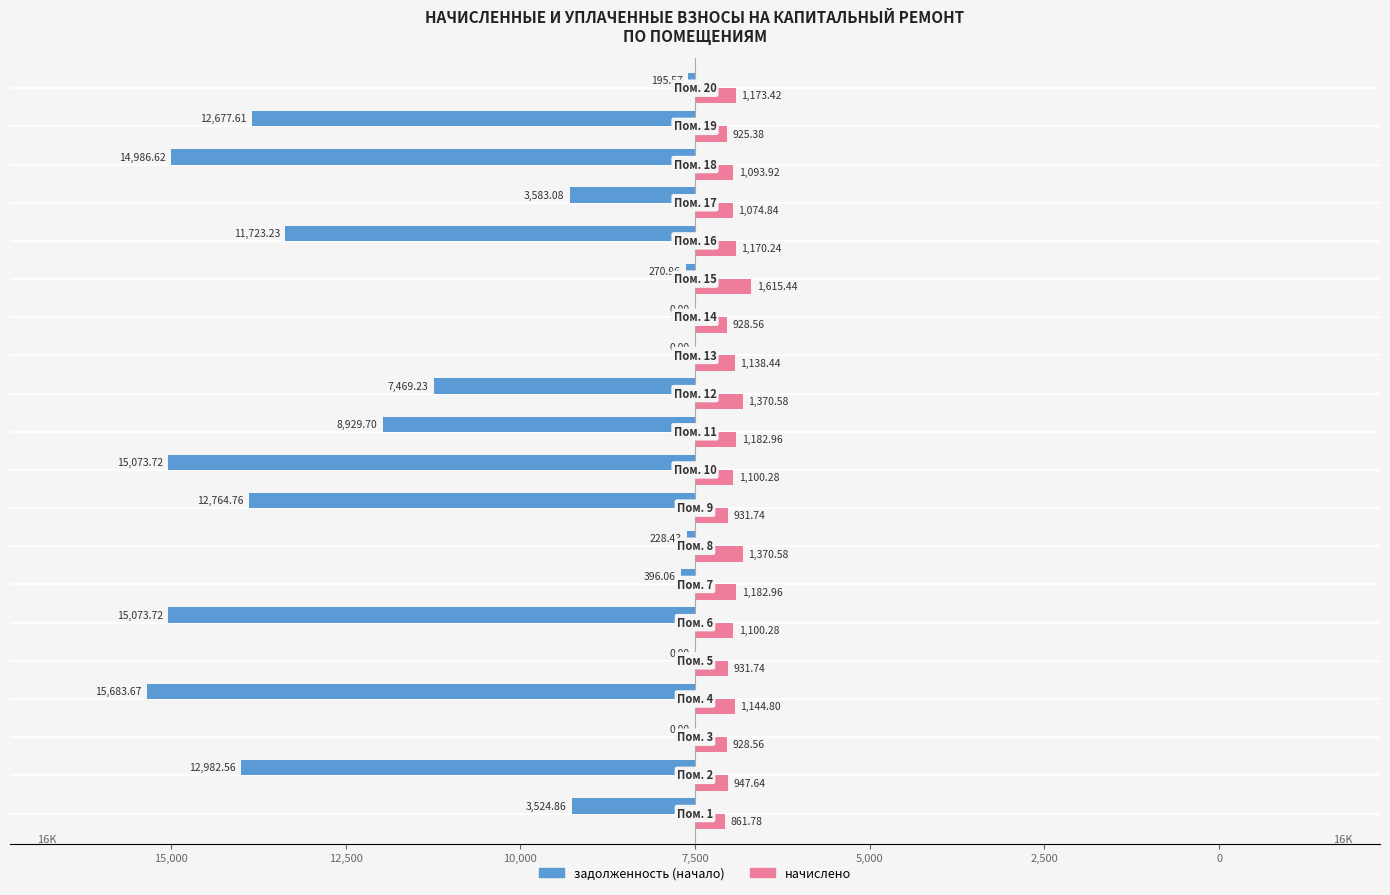

What are all the series names shown in the legend?

задолженность (начало), начислено